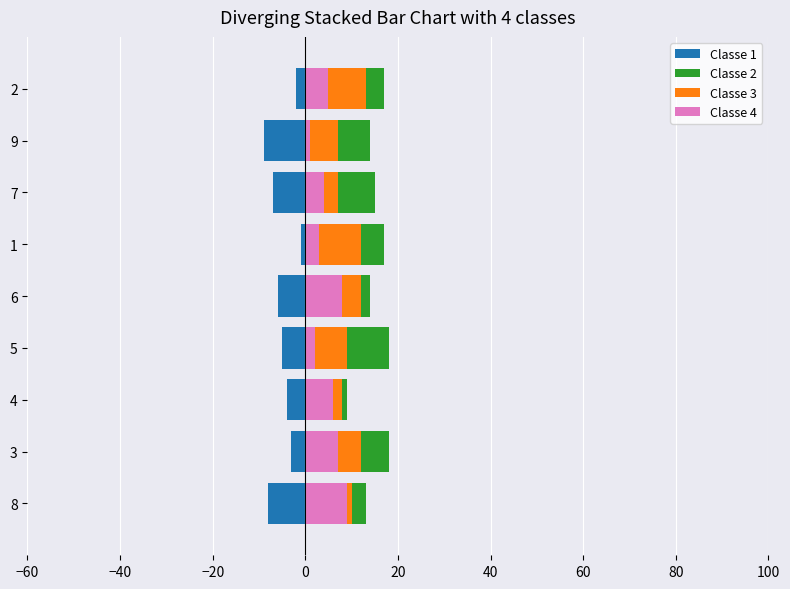

Which series has the largest total across all categories?

Classe 4